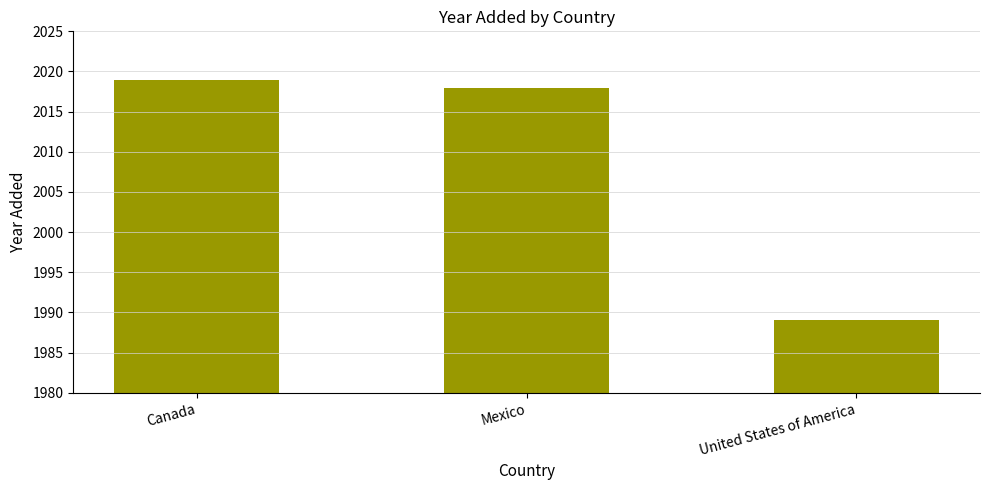

True or false: the data shows 3241 at Canada.

False